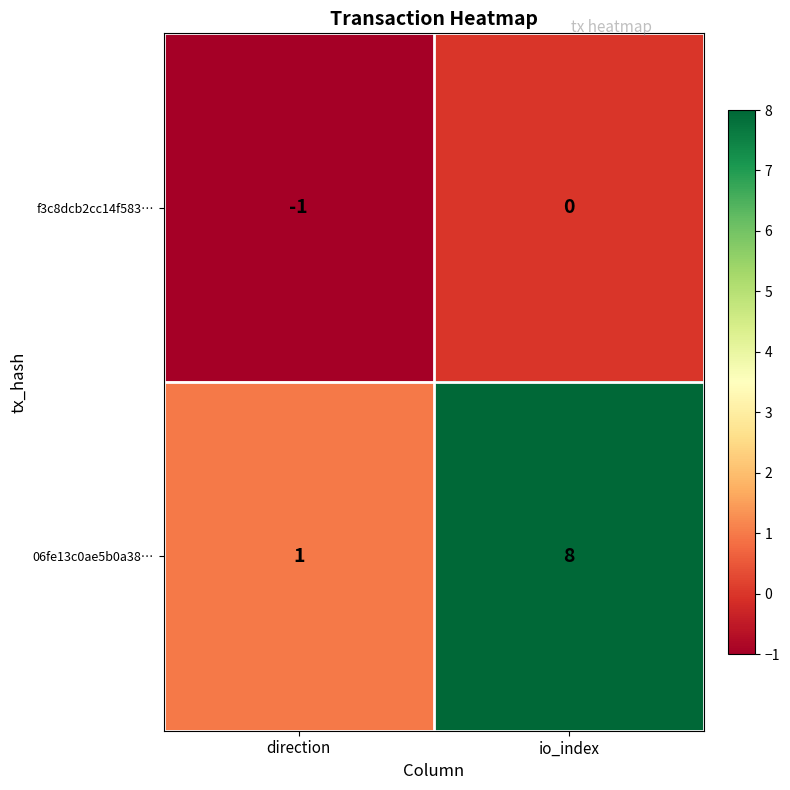

Which series changed the most between direction and io_index?

06fe13c0ae5b0a38…